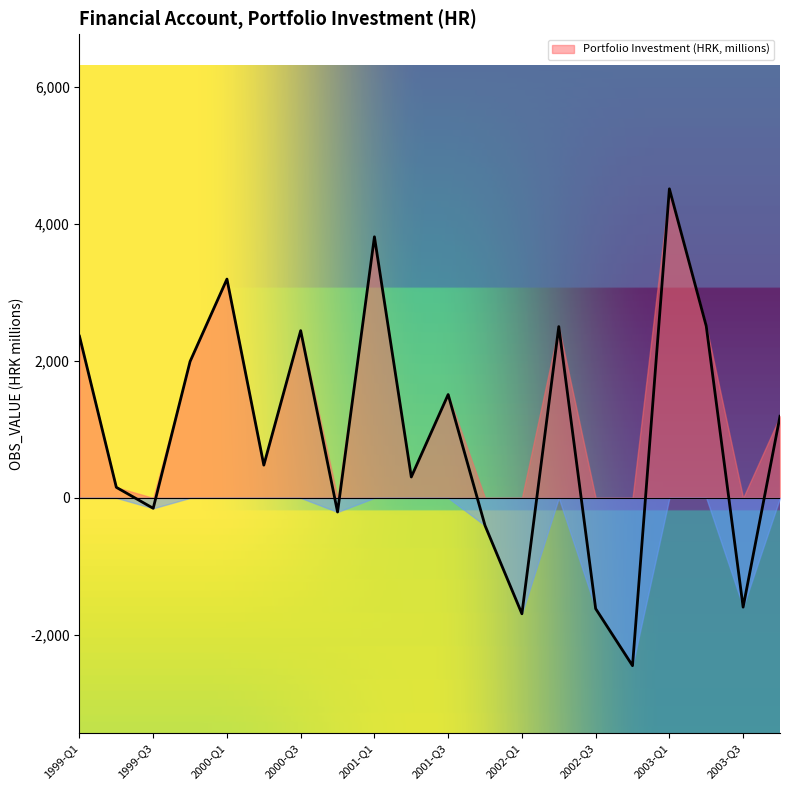

What is the change in value from 2000-Q2 to 2002-Q1?

-2169.0